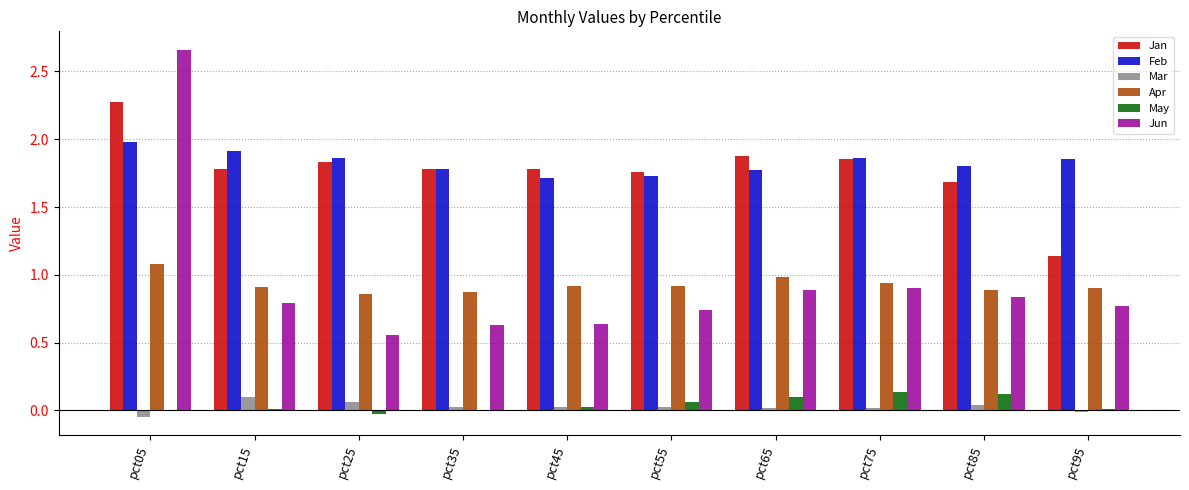

What is the sum of all Mar values?

0.3